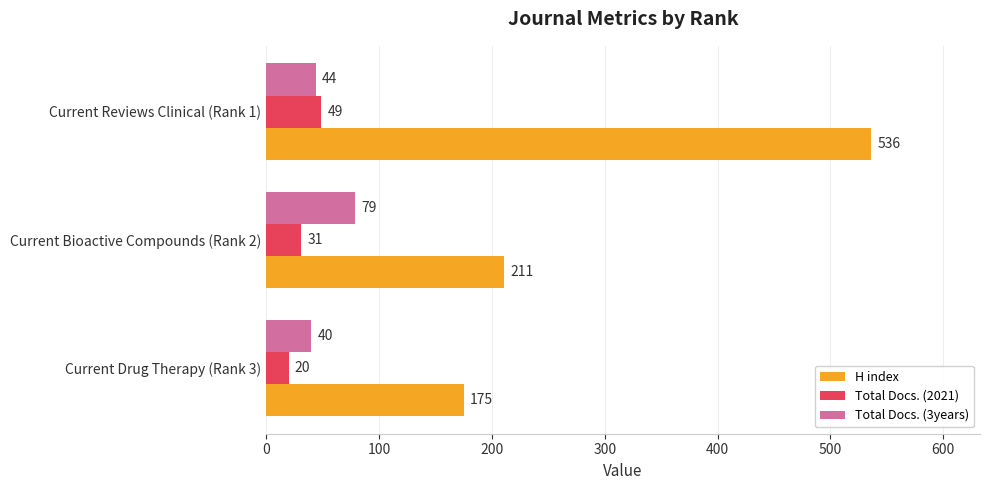

Which series changed the most between Current Drug Therapy (Rank 3) and Current Reviews Clinical (Rank 1)?

H index